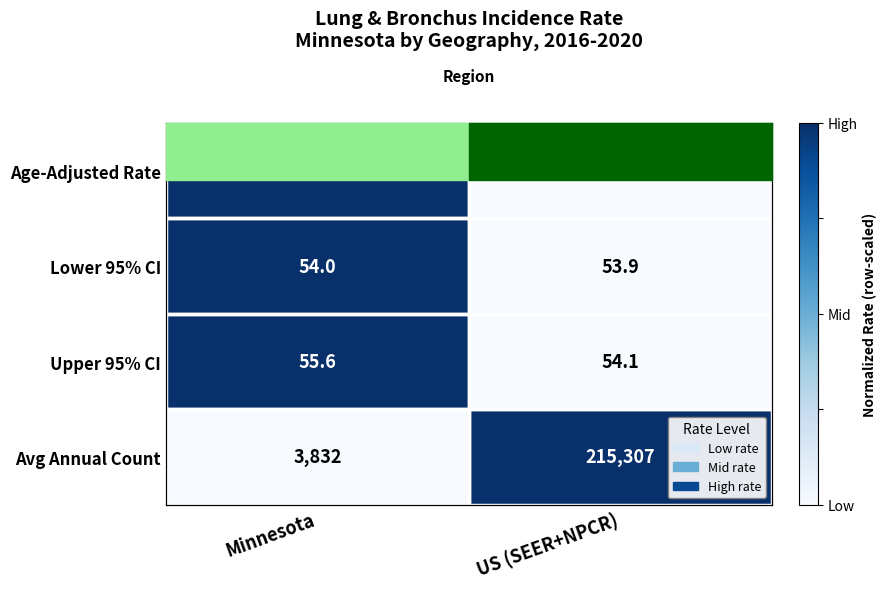

What is the difference between the Age-Adjusted Rate values at US (SEER+NPCR) and Minnesota?

1